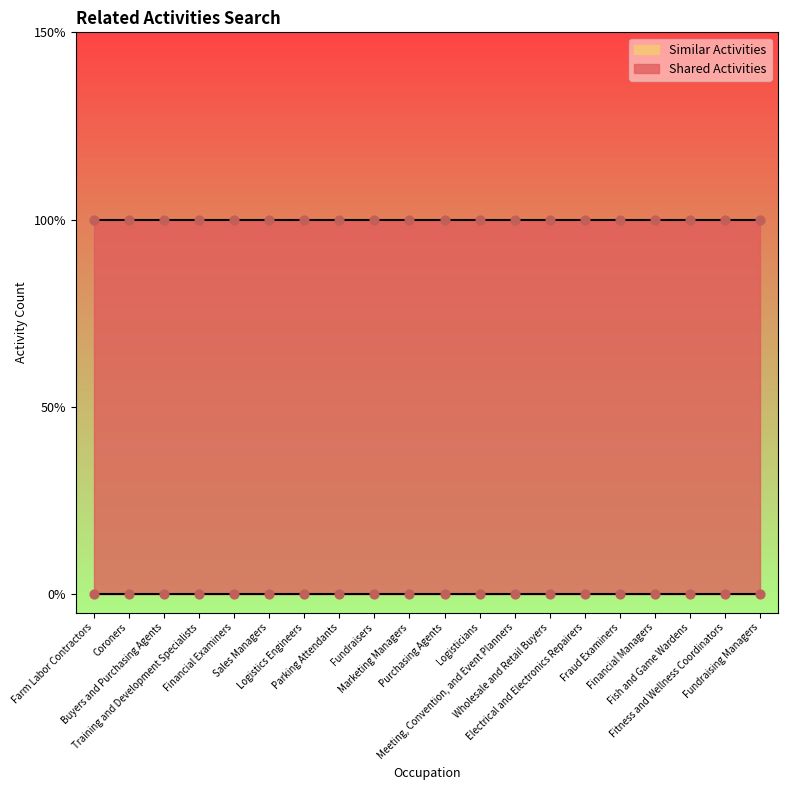

Is the value of Similar Activities at Financial Examiners greater than the value of Shared Activities at Wholesale and Retail Buyers?

No